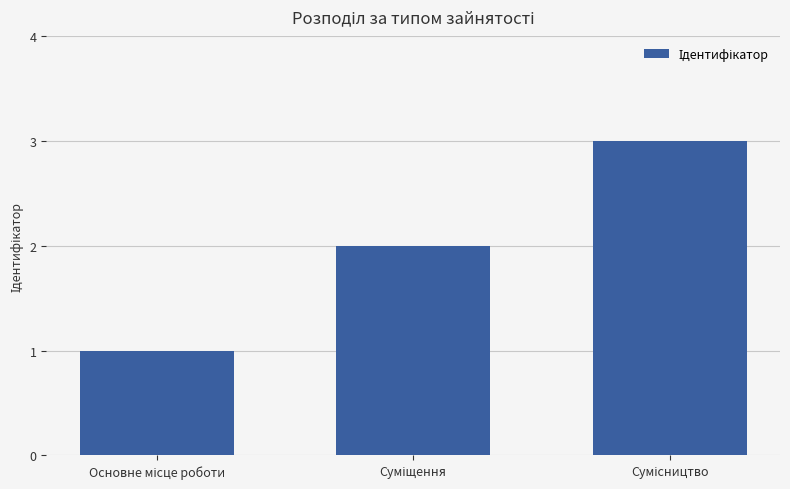

What is the value of the 2nd bar from the left?

2